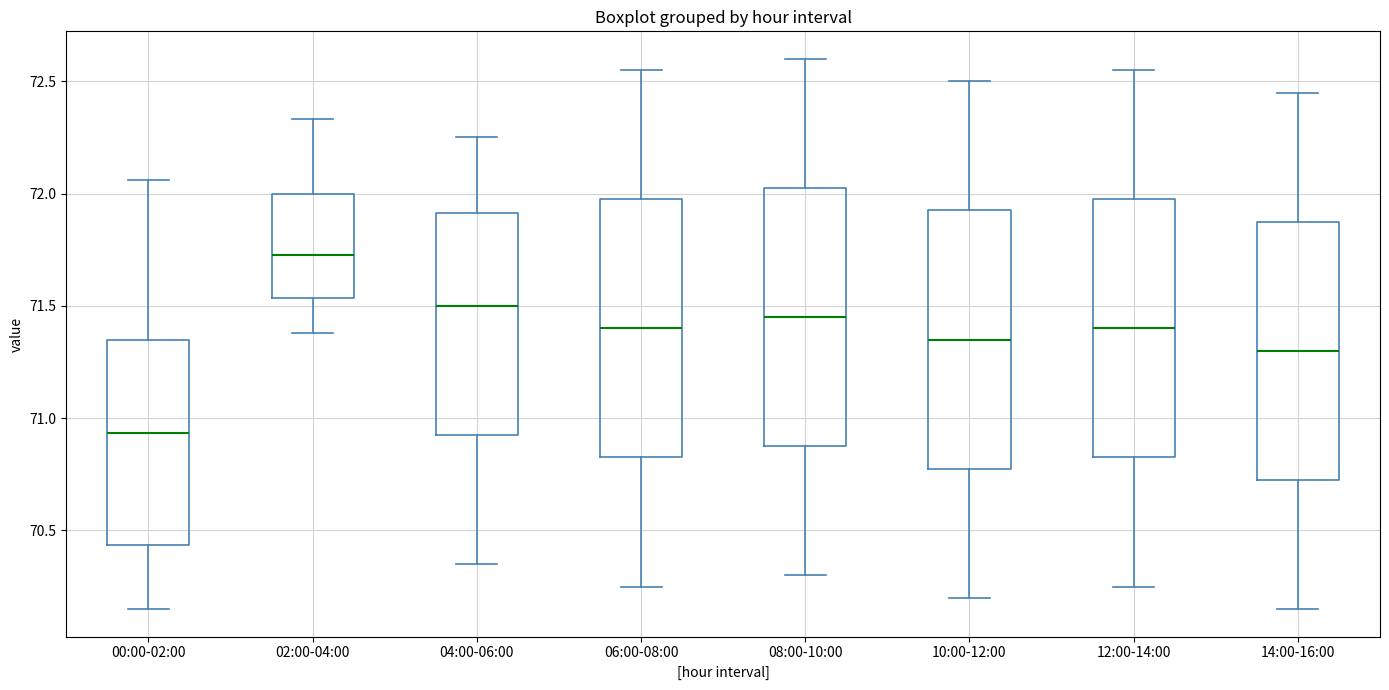

Reading left to right, read every box against the y-axis: the position of its median line, the range the box covers, and the ends of its whiskers. The values are not printed on the chart, so give them approximately, as read against the axis.

00:00-02:00: median 70.95, box 70.45 to 71.35, whiskers 70.15 to 72.05
02:00-04:00: median 71.75, box 71.55 to 72.00, whiskers 71.40 to 72.35
04:00-06:00: median 71.50, box 70.95 to 71.90, whiskers 70.35 to 72.25
06:00-08:00: median 71.40, box 70.85 to 72.00, whiskers 70.25 to 72.55
08:00-10:00: median 71.45, box 70.90 to 72.05, whiskers 70.30 to 72.60
10:00-12:00: median 71.35, box 70.80 to 71.95, whiskers 70.20 to 72.50
12:00-14:00: median 71.40, box 70.85 to 72.00, whiskers 70.25 to 72.55
14:00-16:00: median 71.30, box 70.75 to 71.90, whiskers 70.15 to 72.45